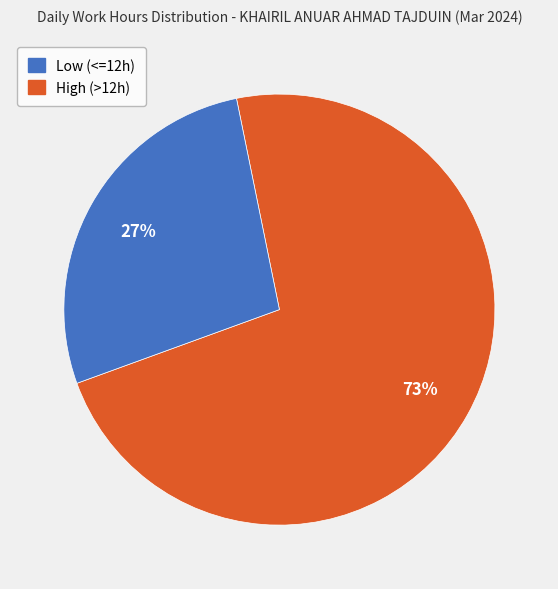

To the nearest percent, what is the average slice percentage?

50%